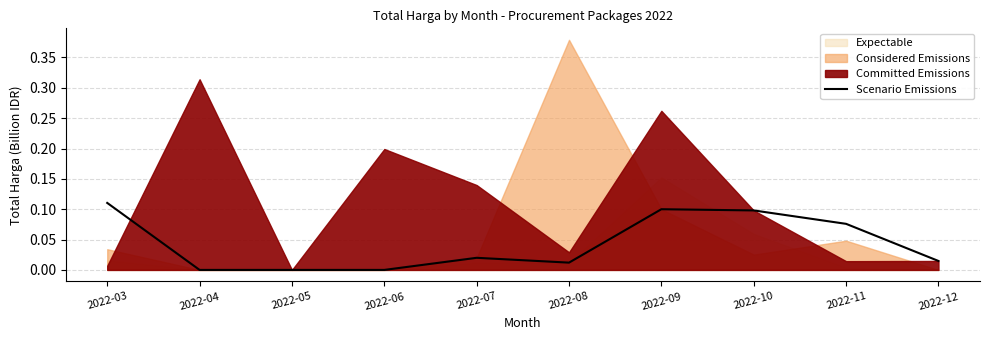

Is it true that the value at 2022-04 is -0.1?

False